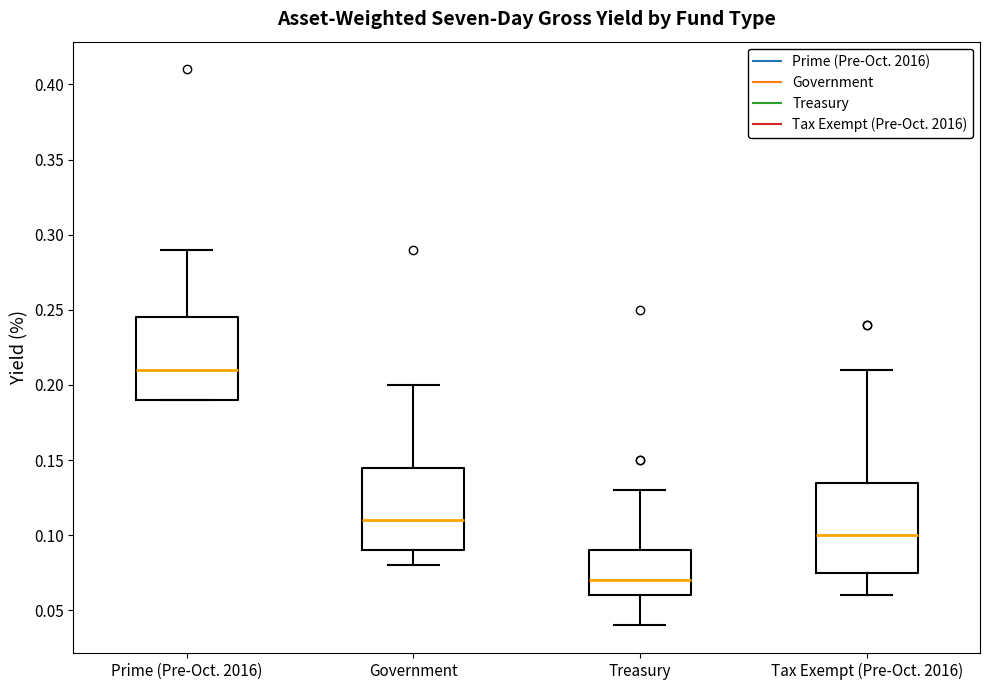

Where is the lower edge of the box for Tax Exempt (Pre-Oct. 2016) on the y-axis? The values are not printed on the chart, so give them approximately, as read against the axis.

0.075